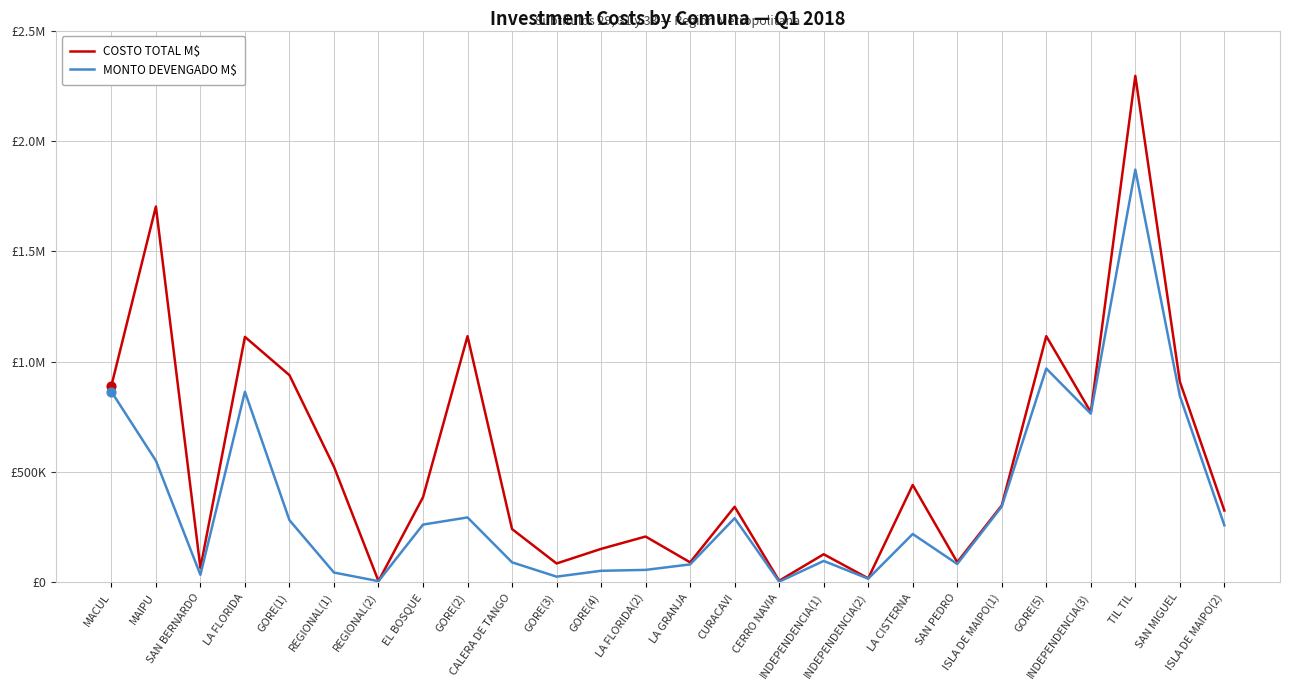

What are all the series names shown in the legend?

COSTO TOTAL M$, MONTO DEVENGADO M$